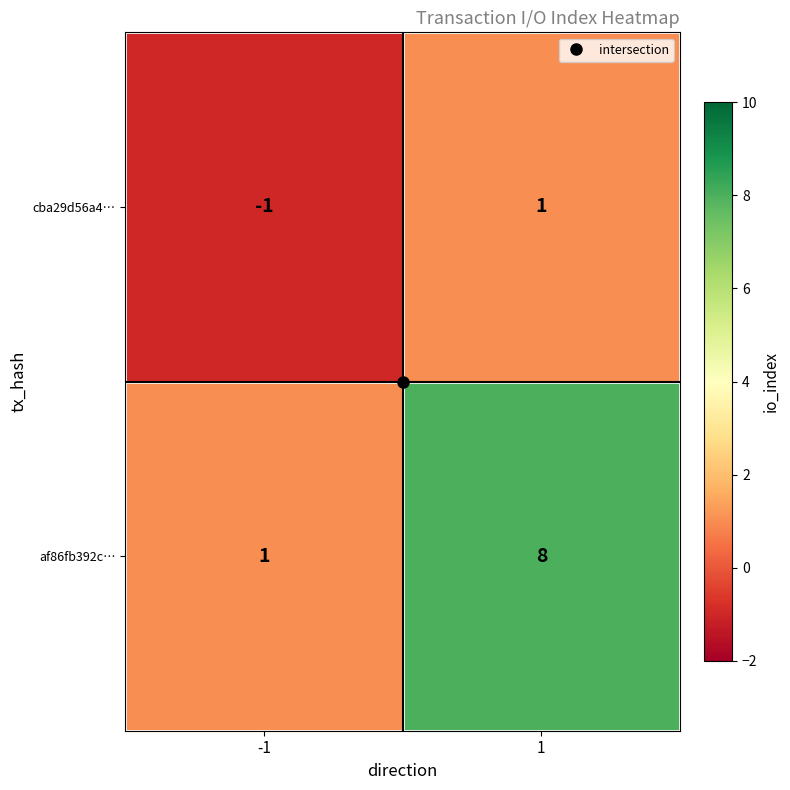

The value of af86fb392c… at 1 is 13. True or false?

False